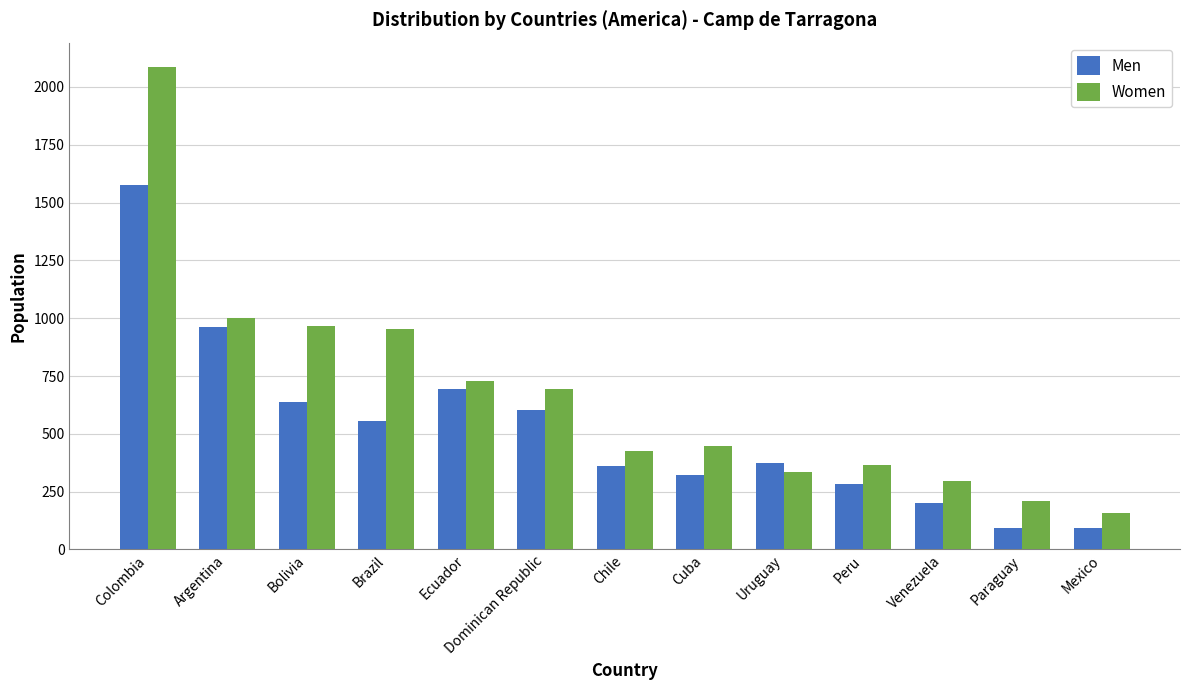

How many data points in Women are less than 449?

6